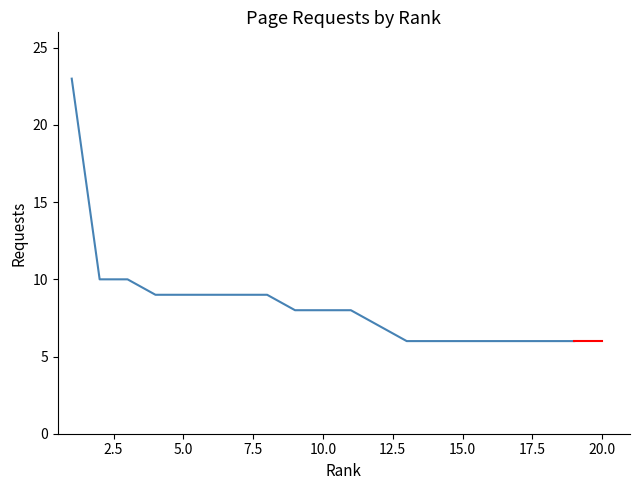

What is the difference between the maximum and minimum values?

17